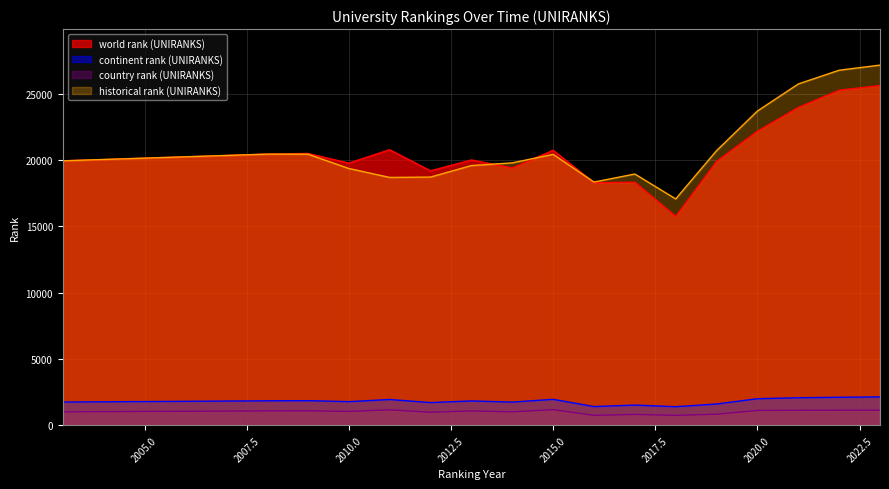

What is the difference between the world rank (UNIRANKS) values at 2016 and 2020?

3875.0